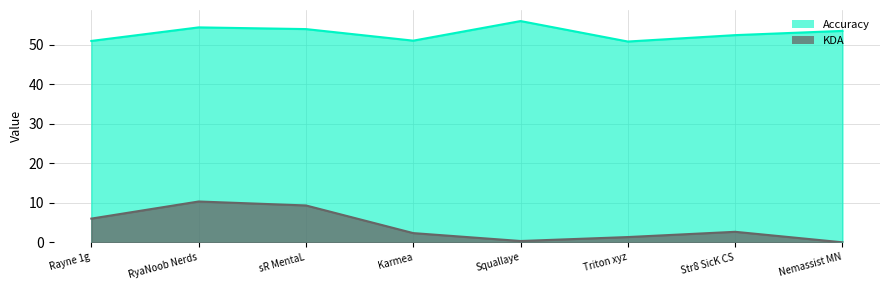

In KDA, how many points are higher than both neighbors (excluding endpoints)?

2